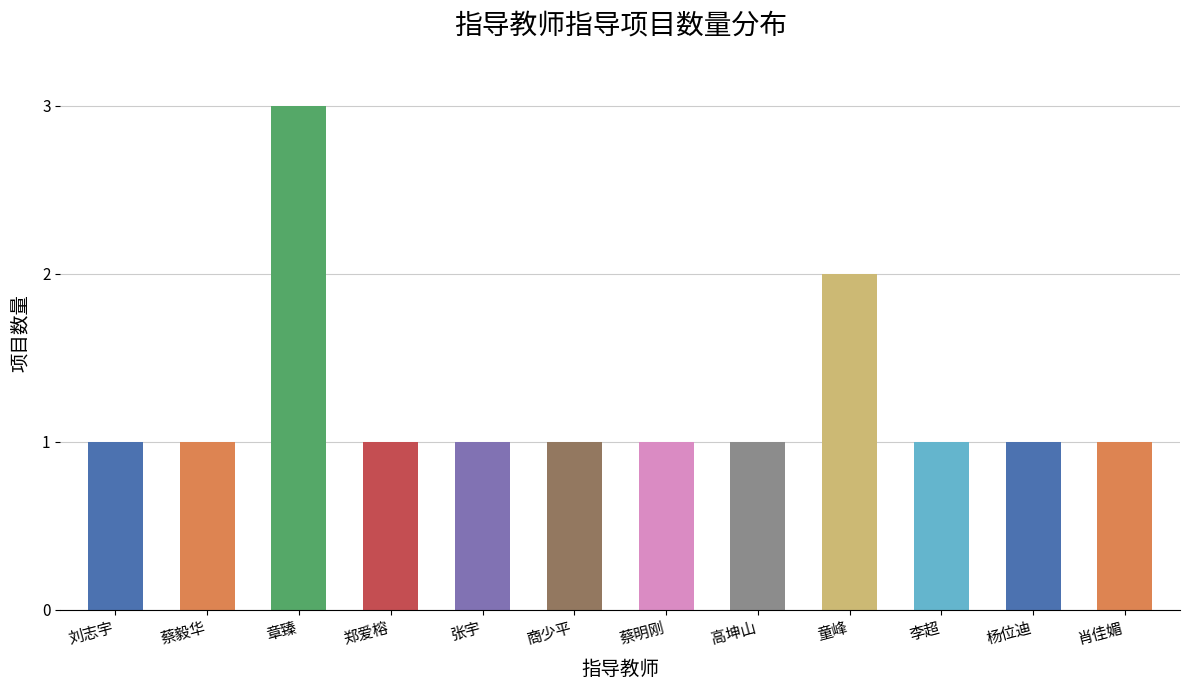

True or false: the data shows 1 at 郑爱榕.

True